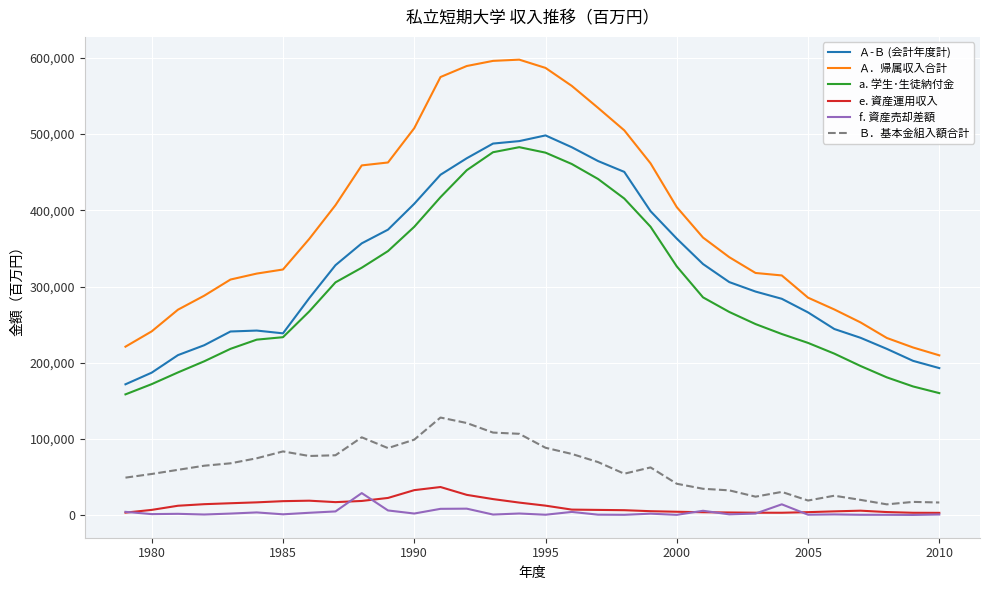

Which series has the largest total across all categories?

Ａ．帰属収入合計